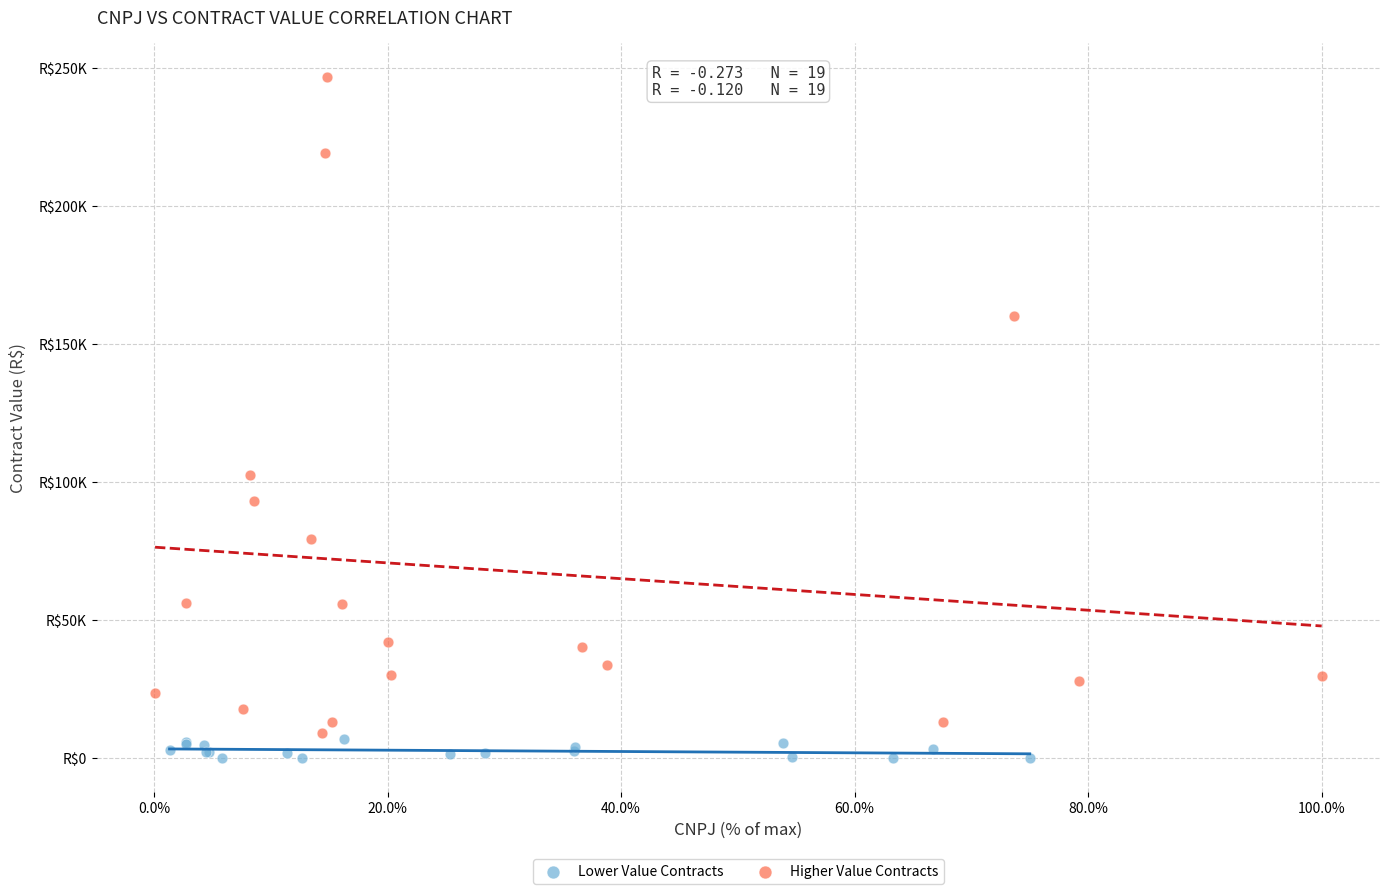

Which series contains the highest Y value?

Higher Value Contracts